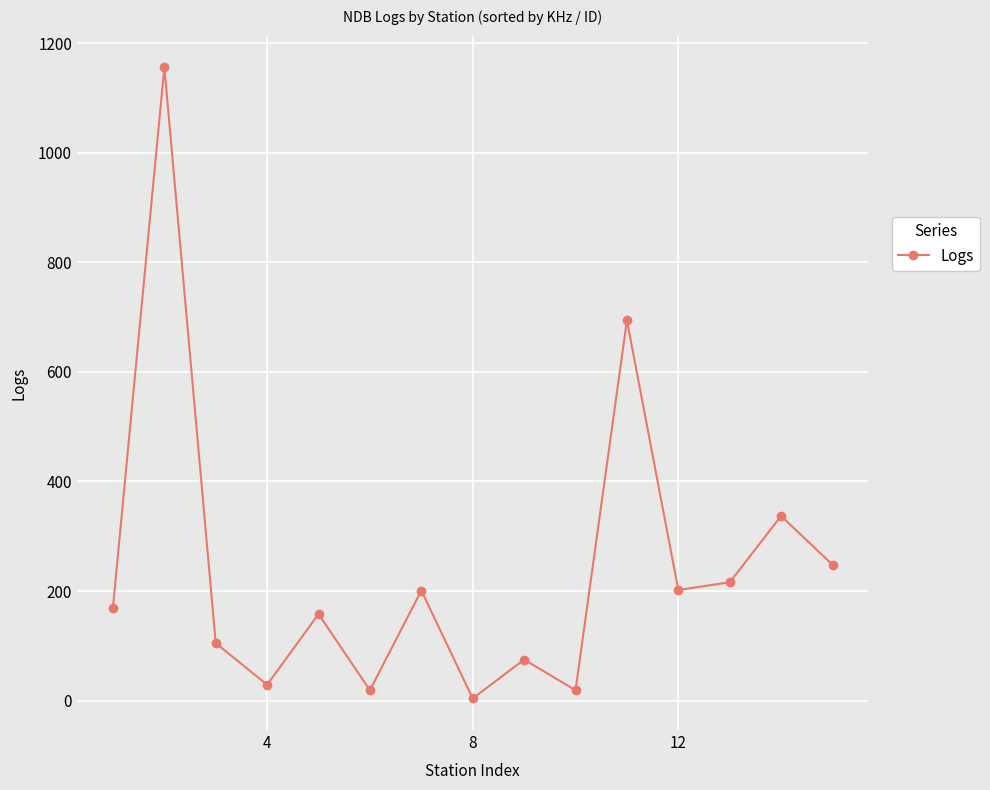

What is the difference between the second highest and minimum values?

690